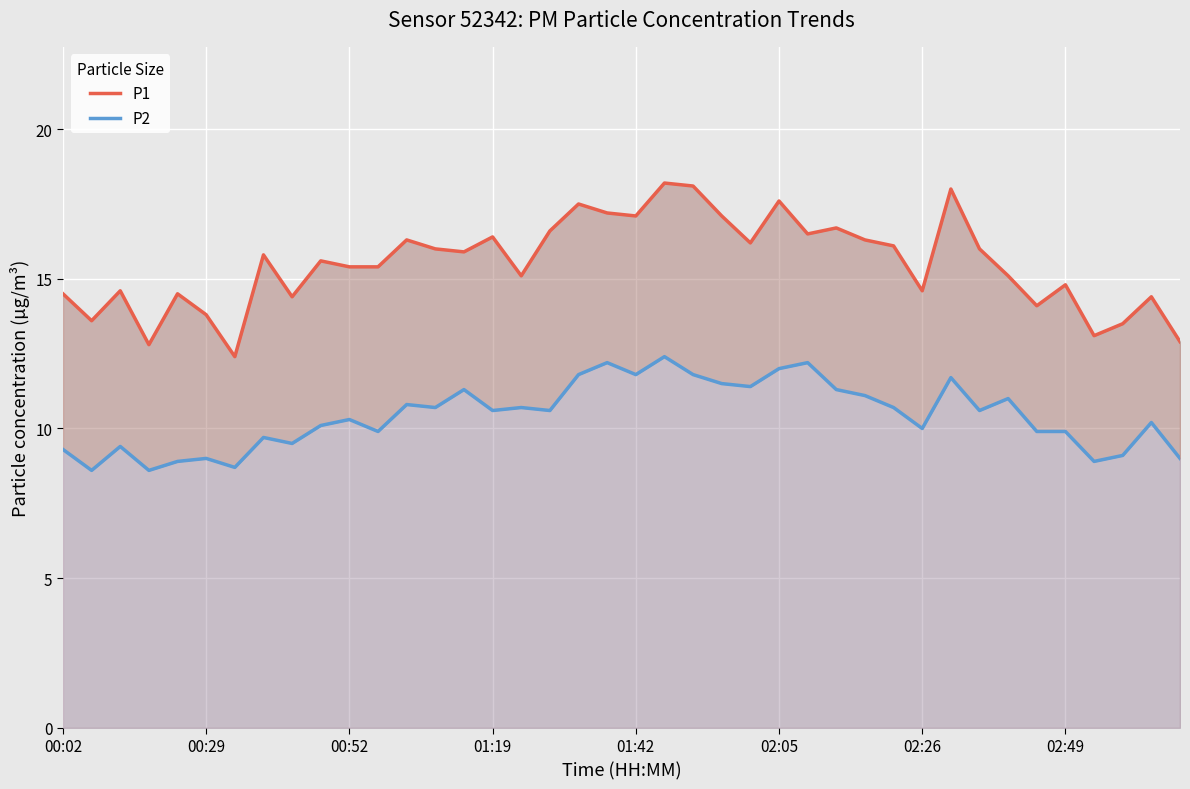

How many categories are shown in the chart?

40